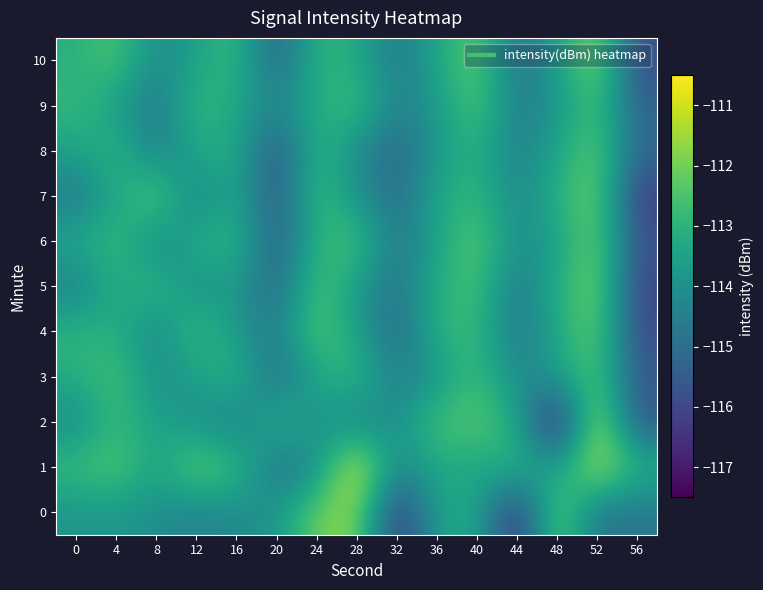

Rank the series by their maximum value, from highest to lowest.

1, 2, 0, 10, 5, 7, 6, 4, 8, 3, 9